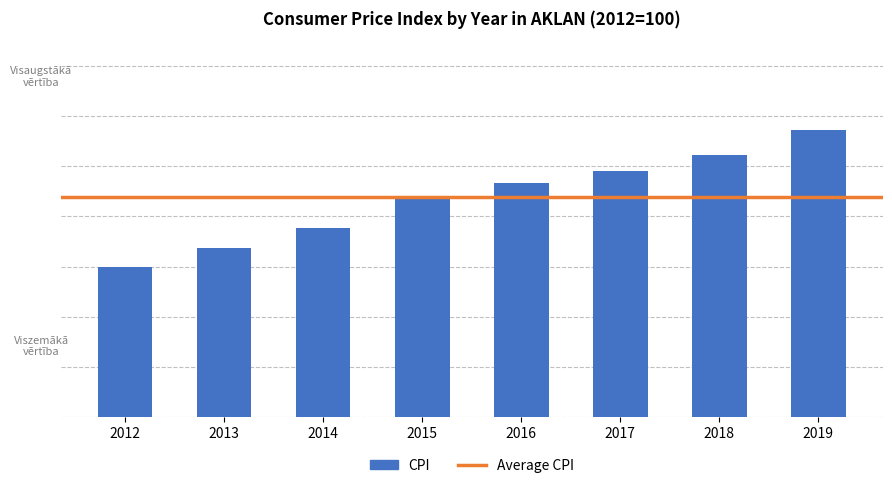

Does the chart contain any negative values?

No